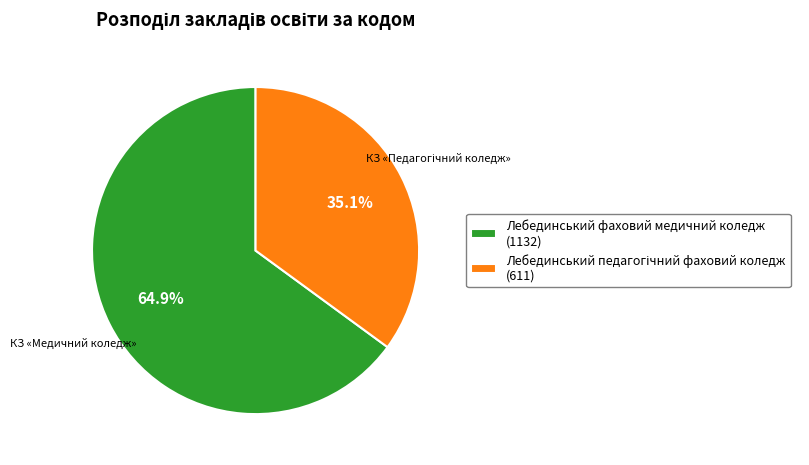

Which slice is the largest?

Лебединський фаховий медичний коледж (1132)